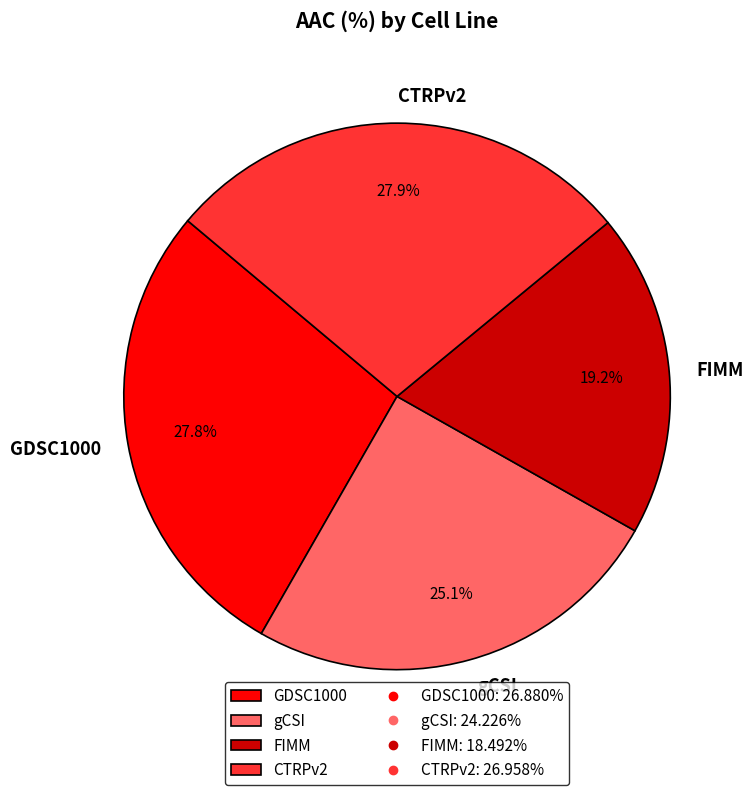

True or false: FIMM accounts for 11% of the total.

False